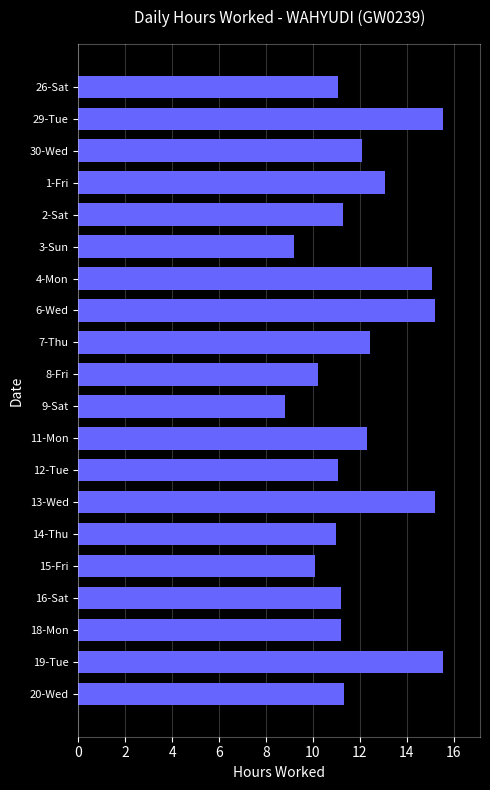

How many bars are there in total?

20